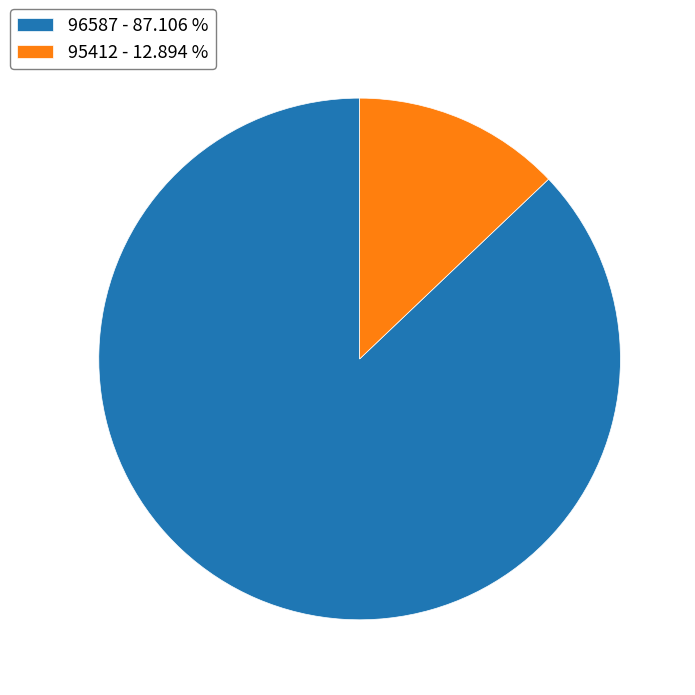

Which category has the smallest portion of the pie?

95412